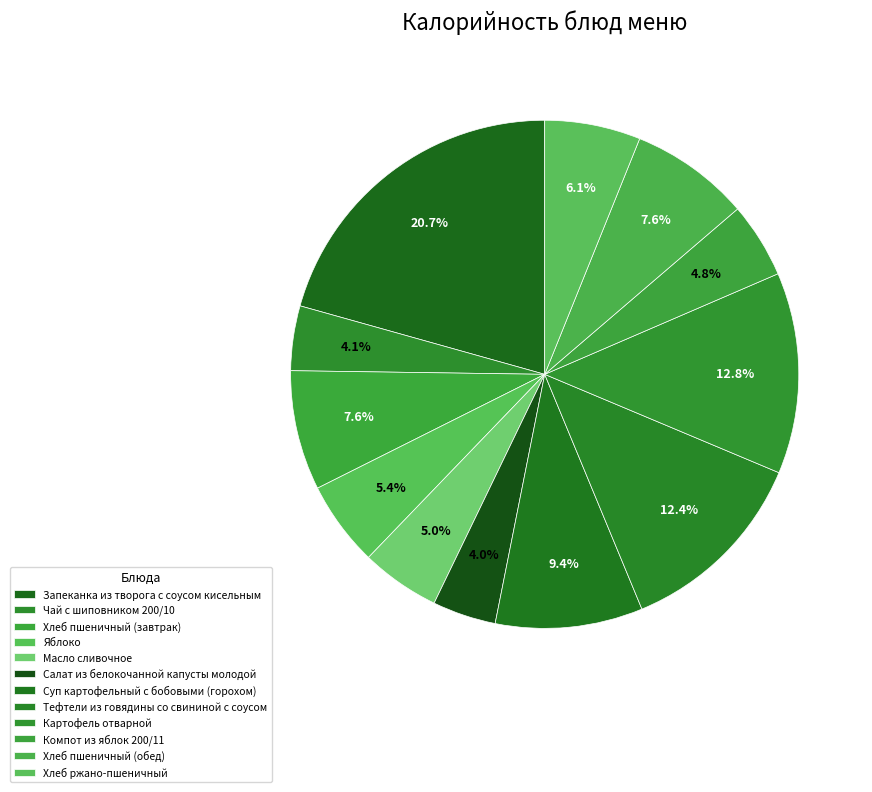

How many segments does this pie chart have?

12